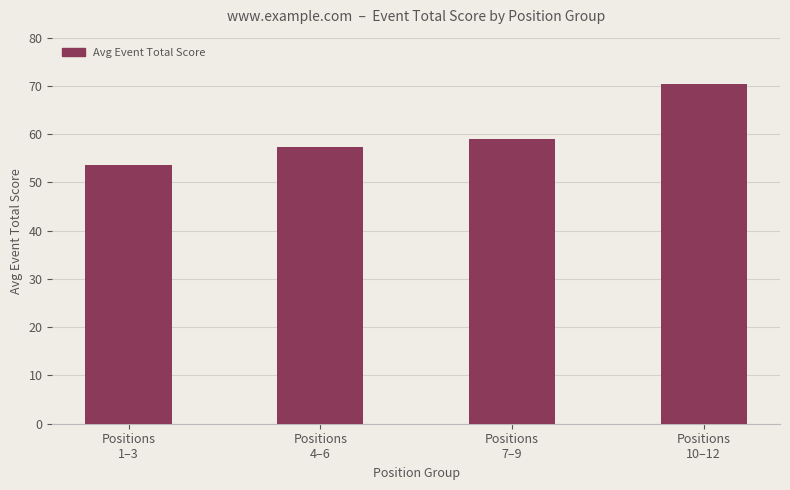

What is the difference between the maximum and minimum values?

16.7